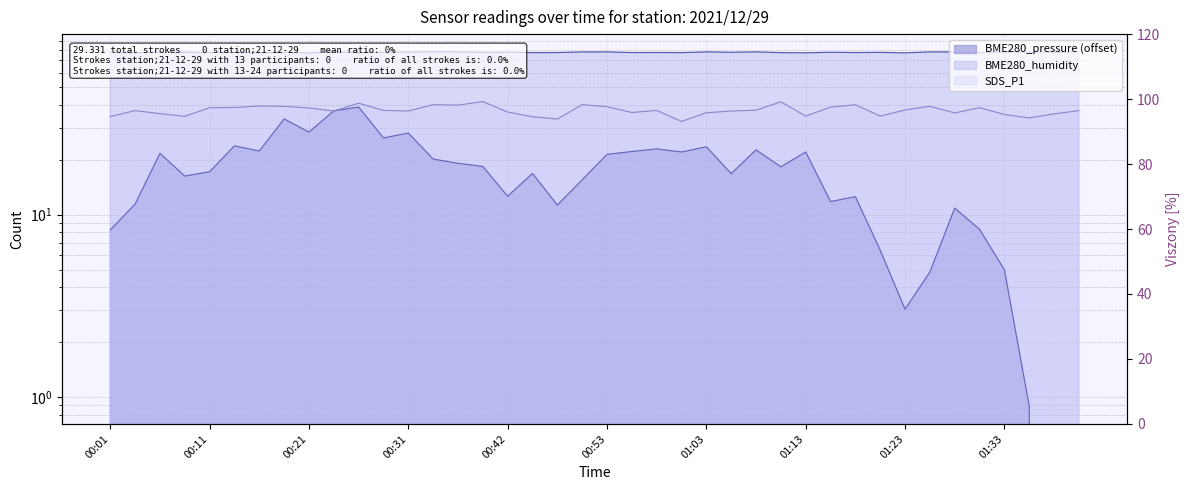

Reading left to right, what are all the values shown in this chart?

BME280_pressure: 00:01=8.2	00:03=11.4	00:06=21.7	00:08=16.3	00:11=17.2	00:13=23.8	00:16=22.3	00:18=33.5	00:21=28.3	00:23=37.1	00:26=38.9	00:28=26.3	00:31=28.0	00:34=20.2	00:36=19.1	00:39=18.4	00:42=12.6	00:45=16.8	00:48=11.3	00:50=15.5	00:53=21.4	00:55=22.2	00:58=22.9	01:00=22.0	01:03=23.5	01:05=16.8	01:08=22.6	01:10=18.3	01:13=22.0	01:15=11.8	01:18=12.5	01:21=6.4	01:23=3.0	01:26=4.8	01:28=10.9	01:30=8.3	01:33=5.0	01:35=0.9	01:38=0.0	01:40=0.0
BME280_humidity: 00:01=77.7	00:03=77.2	00:06=77.8	00:08=77.7	00:11=77.6	00:13=77.5	00:16=77.3	00:18=77.7	00:21=77.1	00:23=78.1	00:26=77.4	00:28=77.8	00:31=77.9	00:34=78.0	00:36=78.0	00:39=77.6	00:42=77.7	00:45=77.3	00:48=77.4	00:50=78.0	00:53=78.0	00:55=77.4	00:58=77.4	01:00=77.3	01:03=78.0	01:05=77.6	01:08=78.0	01:10=77.3	01:13=77.1	01:15=77.7	01:18=77.4	01:21=77.6	01:23=77.1	01:26=78.0	01:28=78.0	01:30=77.1	01:33=77.6	01:35=78.0	01:38=77.4	01:40=78.0
SDS_P1: 00:01=34.5	00:03=37.2	00:06=35.8	00:08=34.6	00:11=38.6	00:13=38.7	00:16=39.4	00:18=39.2	00:21=38.4	00:23=37.0	00:26=40.8	00:28=37.3	00:31=37.0	00:34=40.1	00:36=39.8	00:39=41.7	00:42=36.5	00:45=34.4	00:48=33.4	00:50=40.1	00:53=39.1	00:55=36.3	00:58=37.3	01:00=32.4	01:03=36.2	01:05=37.0	01:08=37.4	01:10=41.6	01:13=34.7	01:15=38.9	01:18=40.0	01:21=34.7	01:23=37.5	01:26=39.3	01:28=36.1	01:30=38.6	01:33=35.4	01:35=33.9	01:38=35.7	01:40=37.2